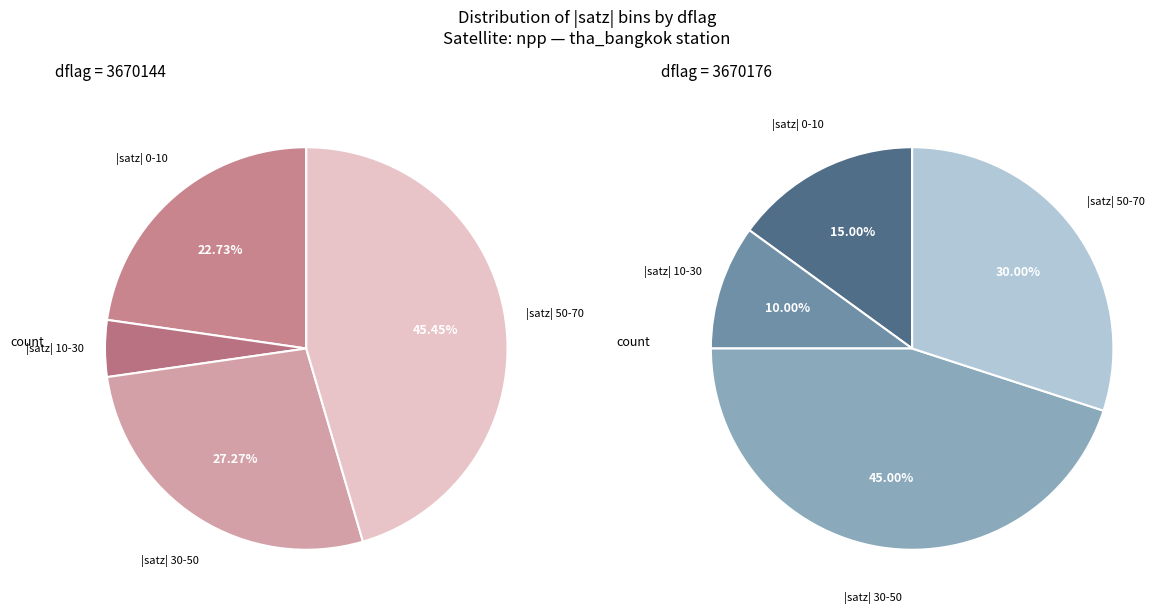

The 3670176 slice represents 36% of the pie. True or false?

False